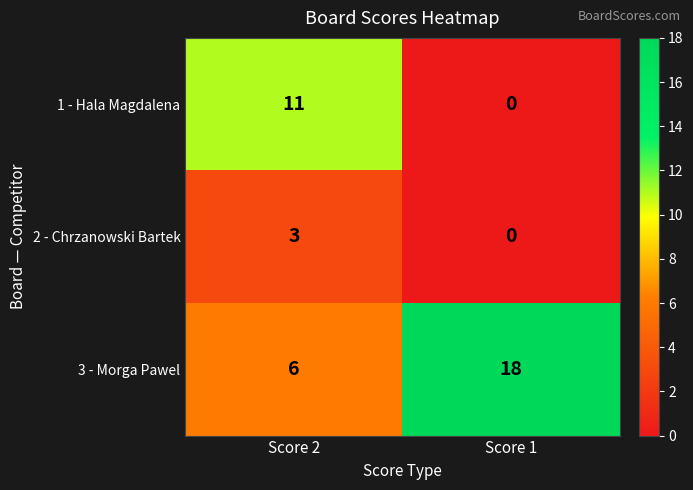

Is it true that 3 - Morga Pawel equals 18 at Score 1?

True